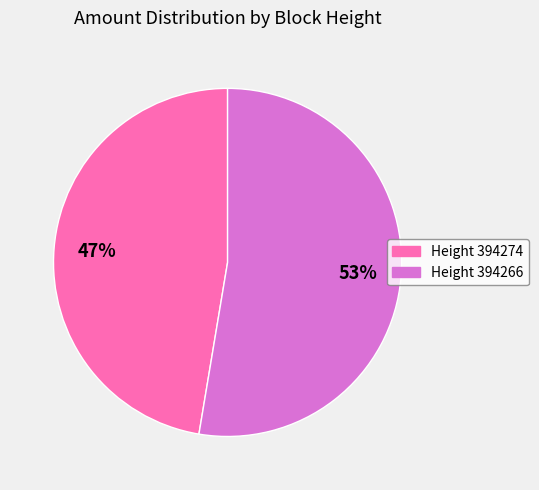

Which slice represents more than half of the pie?

Height 394266